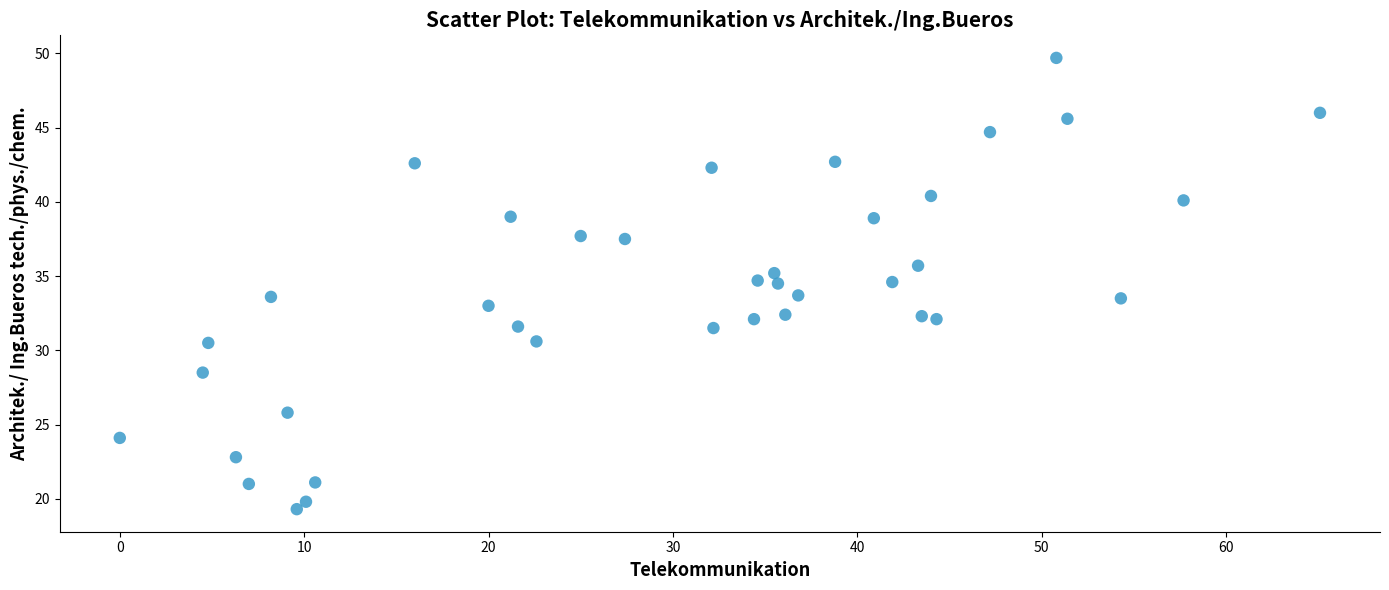

What is the range of X values (max minus min)?

65.1